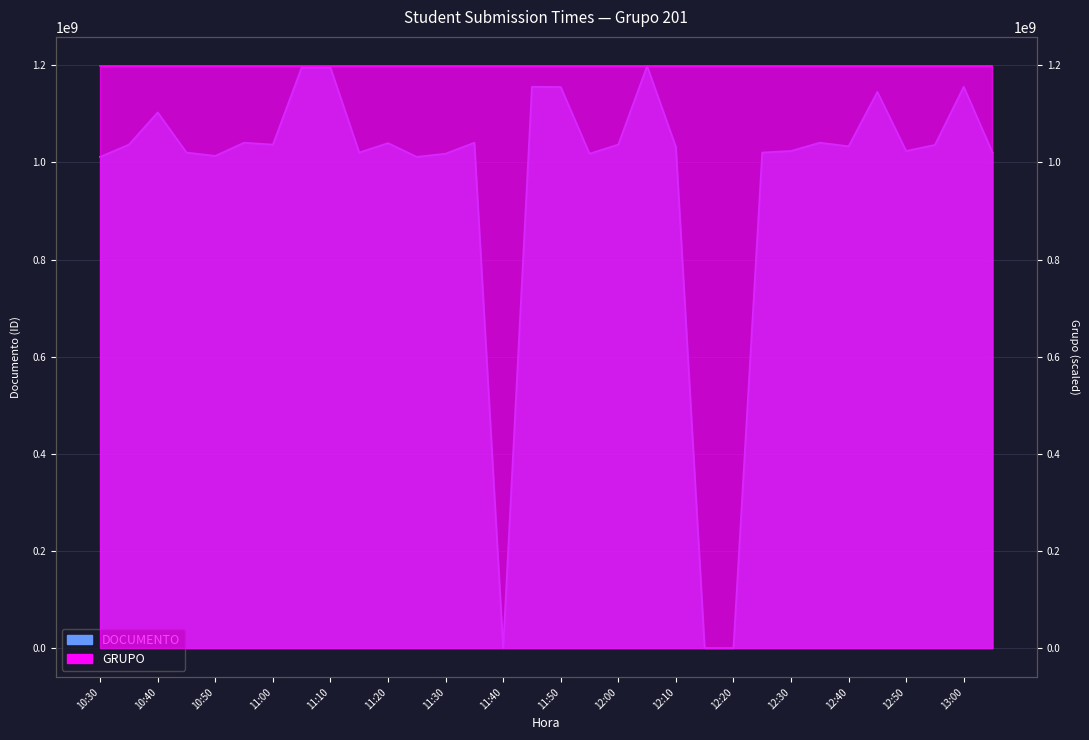

How many data points are less than 1035980377?

16